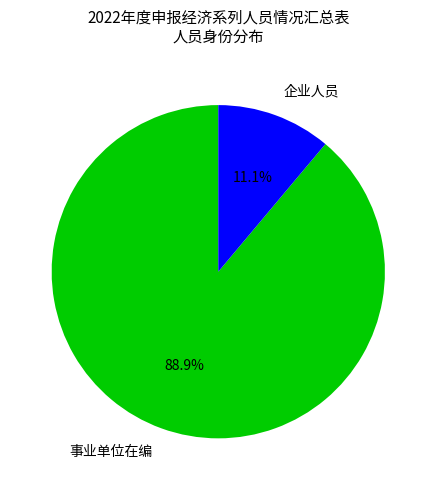

What percentage is the 事业单位在编 slice, to the nearest percent?

89%